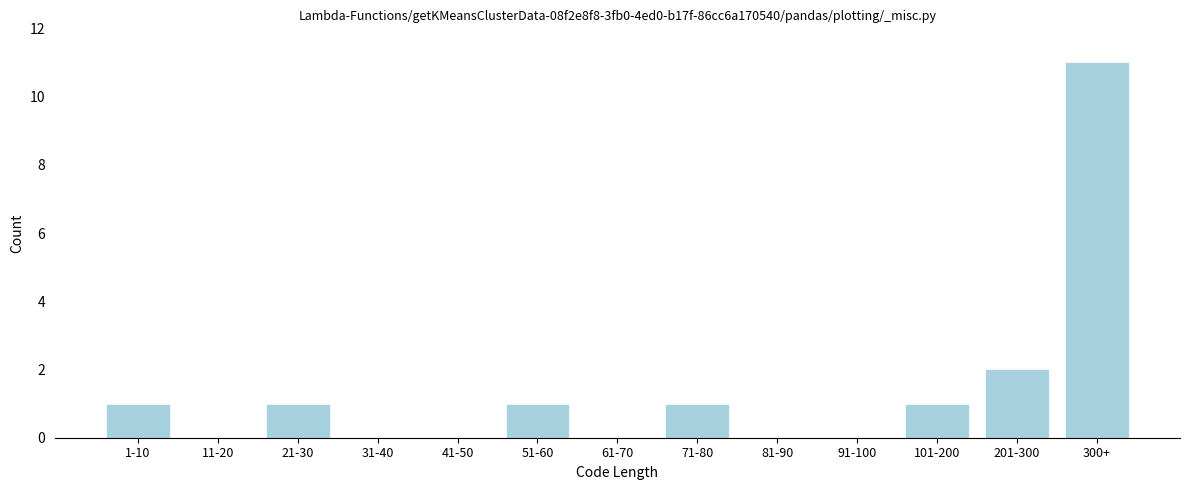

Reading left to right, transcribe all the data shown in this chart.

1-10=1	11-20=0	21-30=1	31-40=0	41-50=0	51-60=1	61-70=0	71-80=1	81-90=0	91-100=0	101-200=1	201-300=2	300+=11